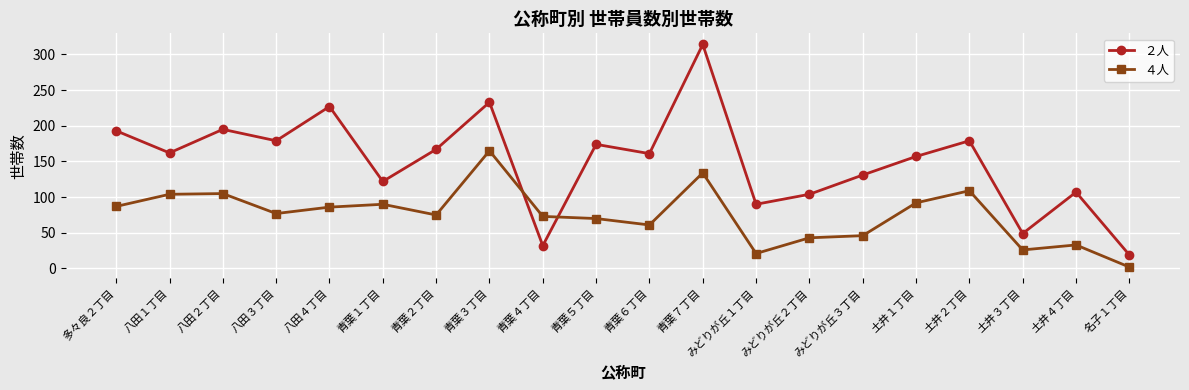

Where is the first local maximum for ２人?

八田２丁目